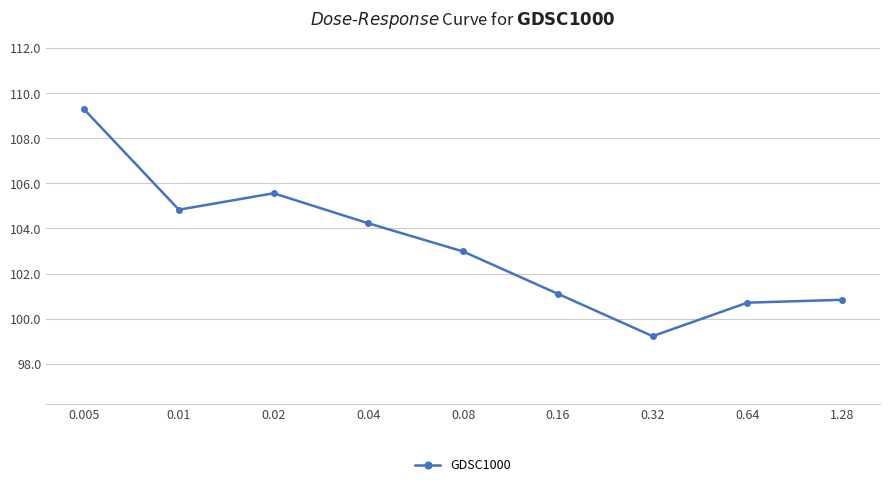

Where is the first local maximum?

0.02